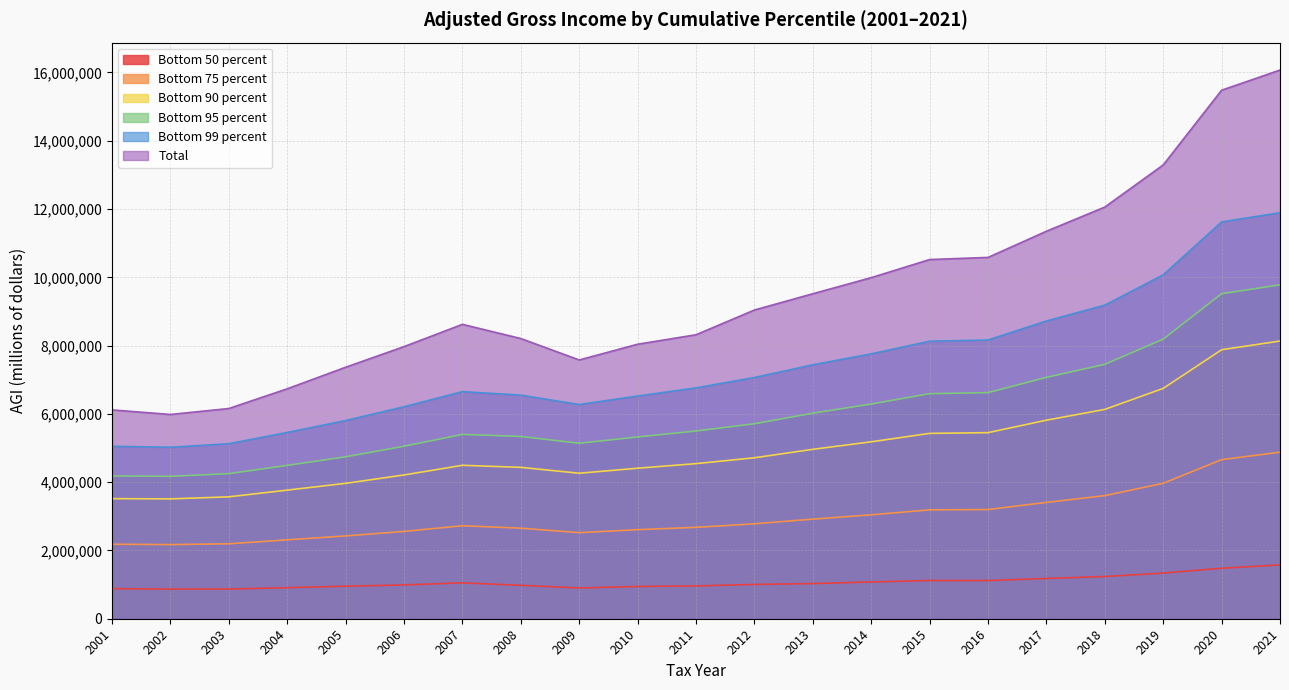

How many lines are shown in the chart?

6